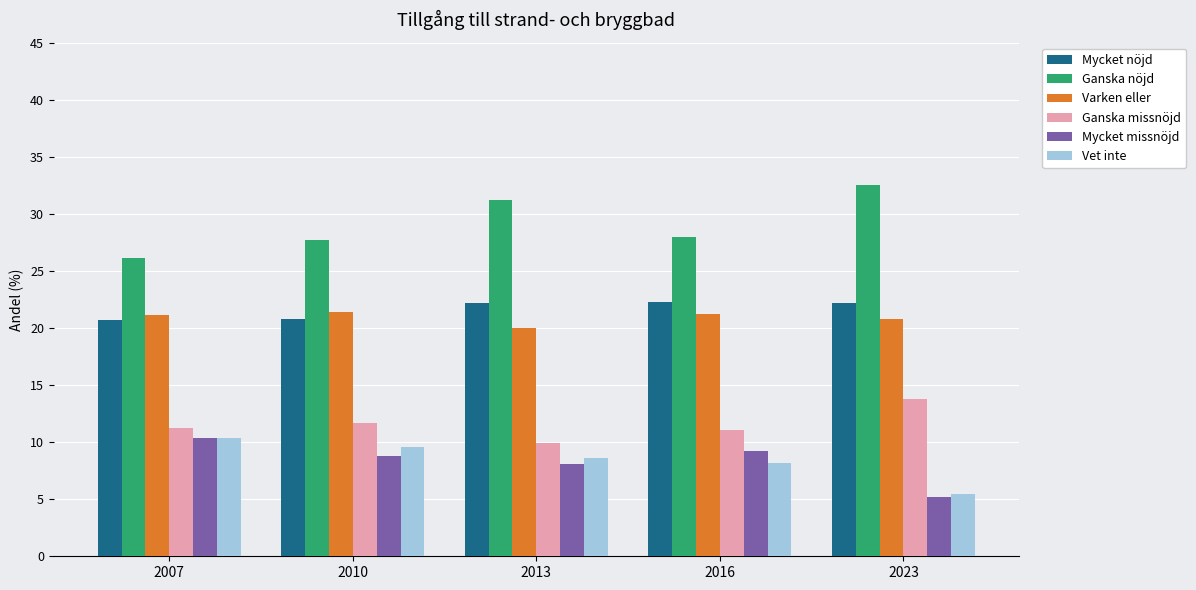

What is the spread (max minus min) of values at 2010?

18.9